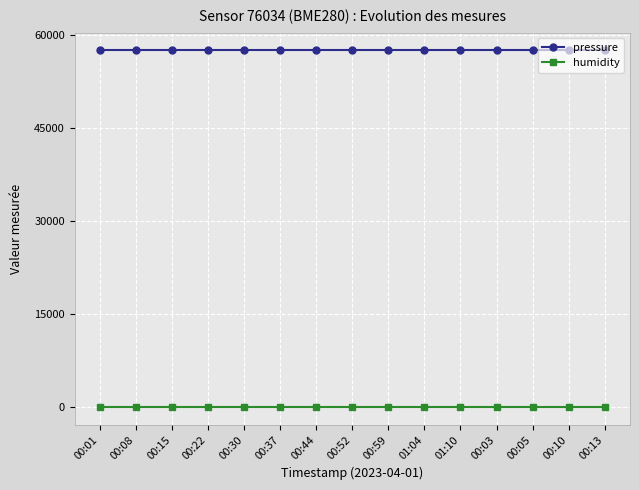

The value of pressure at 00:59 is 21684.4. True or false?

False